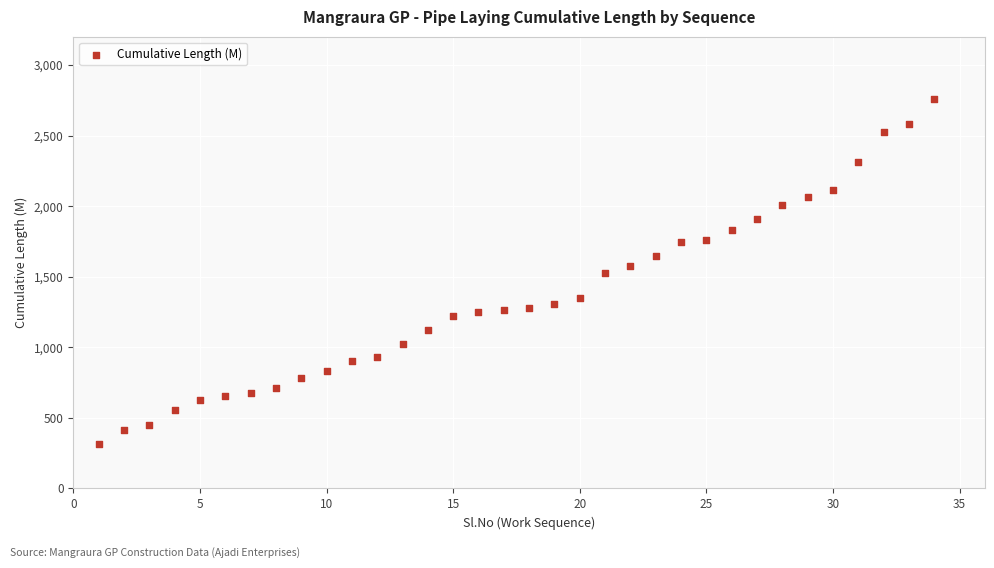

What is the range of X values (max minus min)?

33